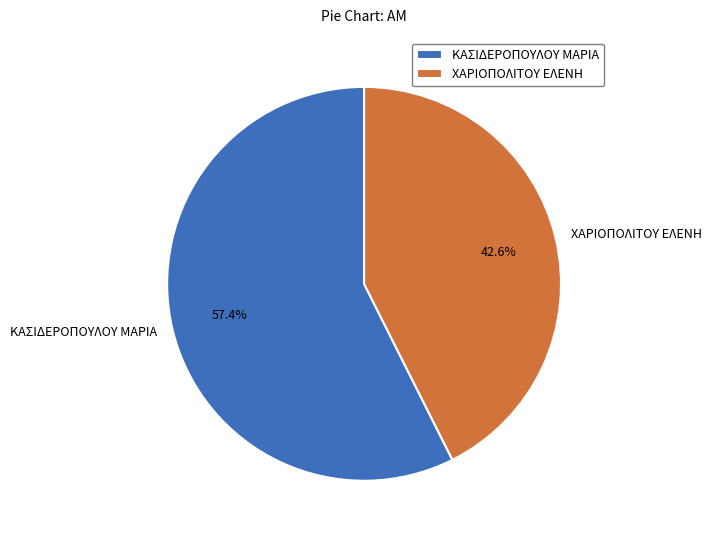

Which has a higher value, ΚΑΣΙΔΕΡΟΠΟΥΛΟΥ ΜΑΡΙΑ or ΧΑΡΙΟΠΟΛΙΤΟΥ ΕΛΕΝΗ?

ΚΑΣΙΔΕΡΟΠΟΥΛΟΥ ΜΑΡΙΑ